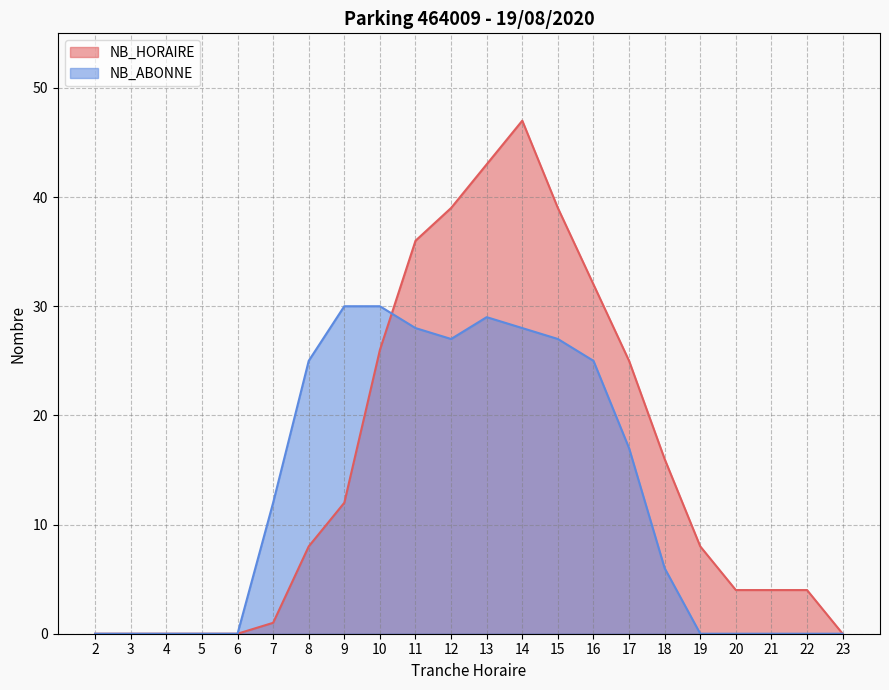

How many values in NB_ABONNE are above zero?

12